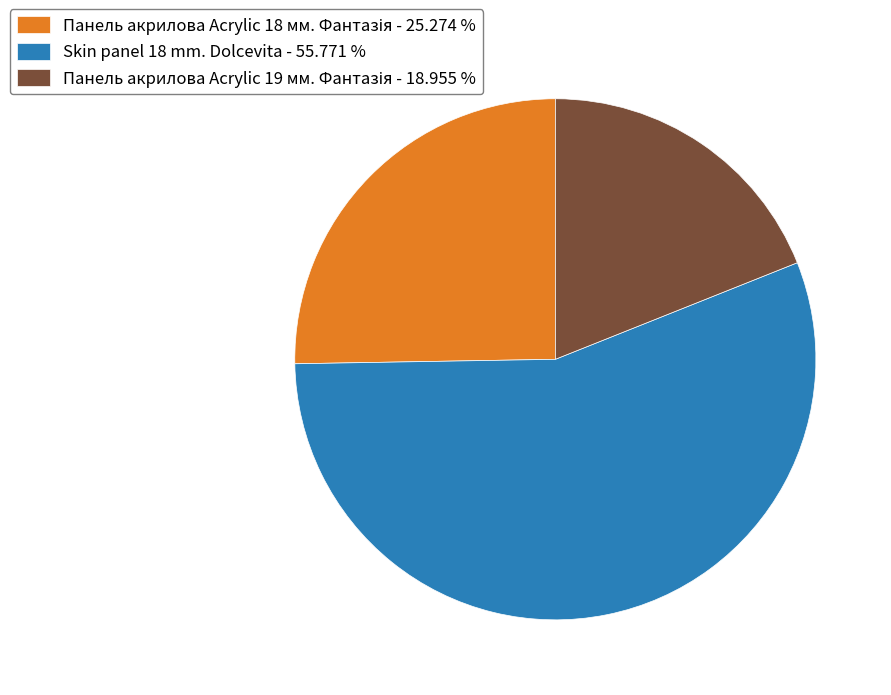

Which category has the biggest portion of the pie?

Skin panel 18 mm. Dolcevita - 55.771 %